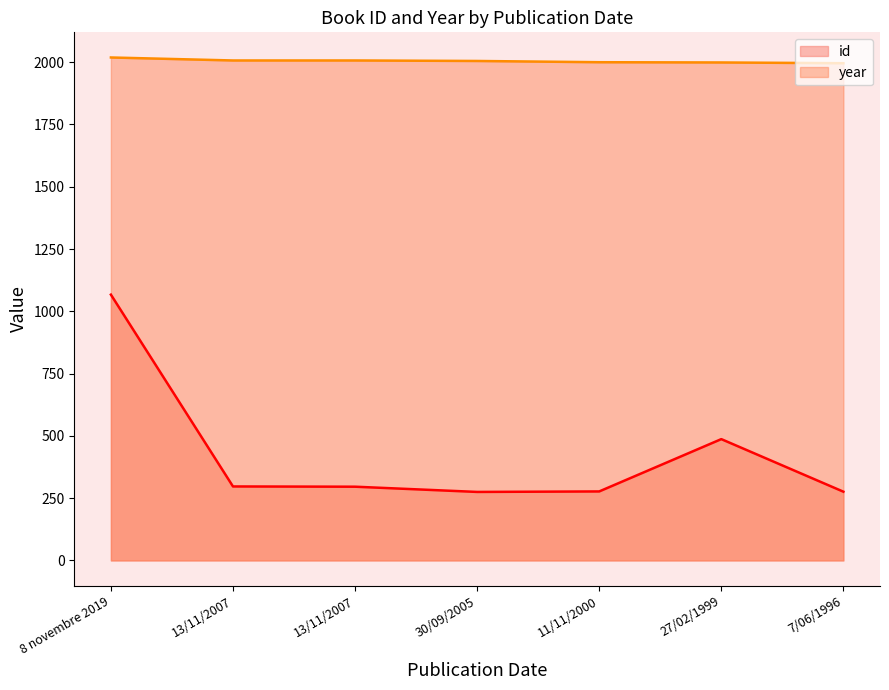

Between 13/11/2007 and 13/11/2007, which series saw the biggest shift?

id